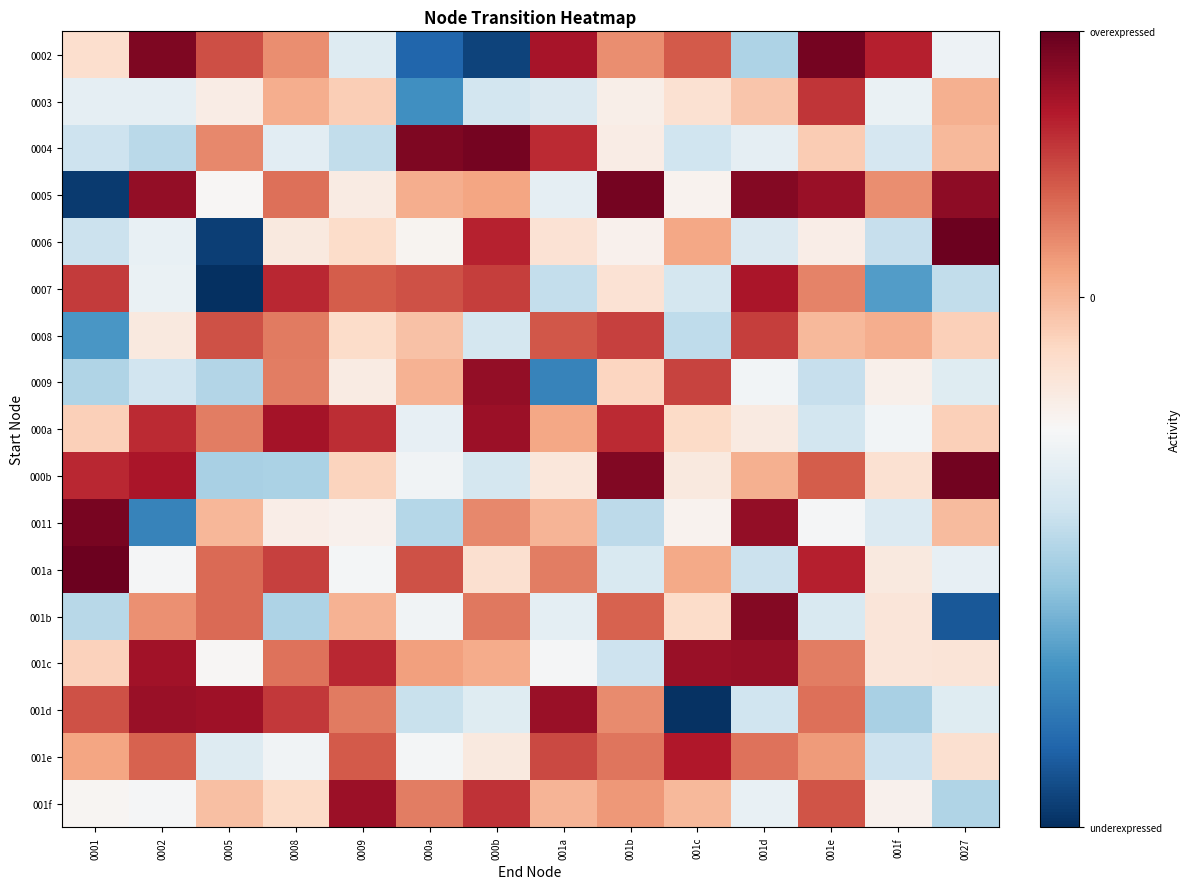

What is the difference between the highest and lowest values at 001f?

2.0